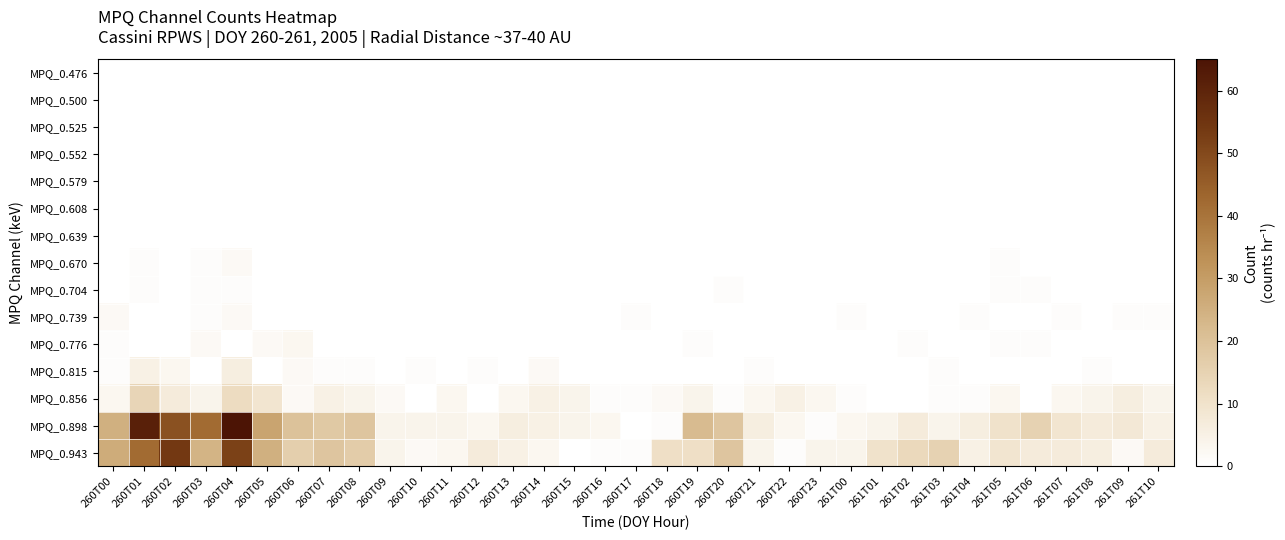

Which series has the largest total across all categories?

MPQ_0.898